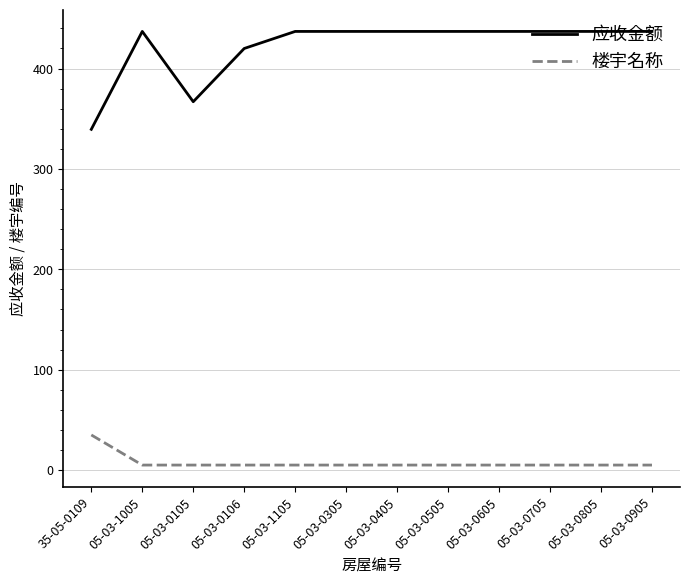

The value of 应收金额 at 05-03-1005 is 716.6. True or false?

False